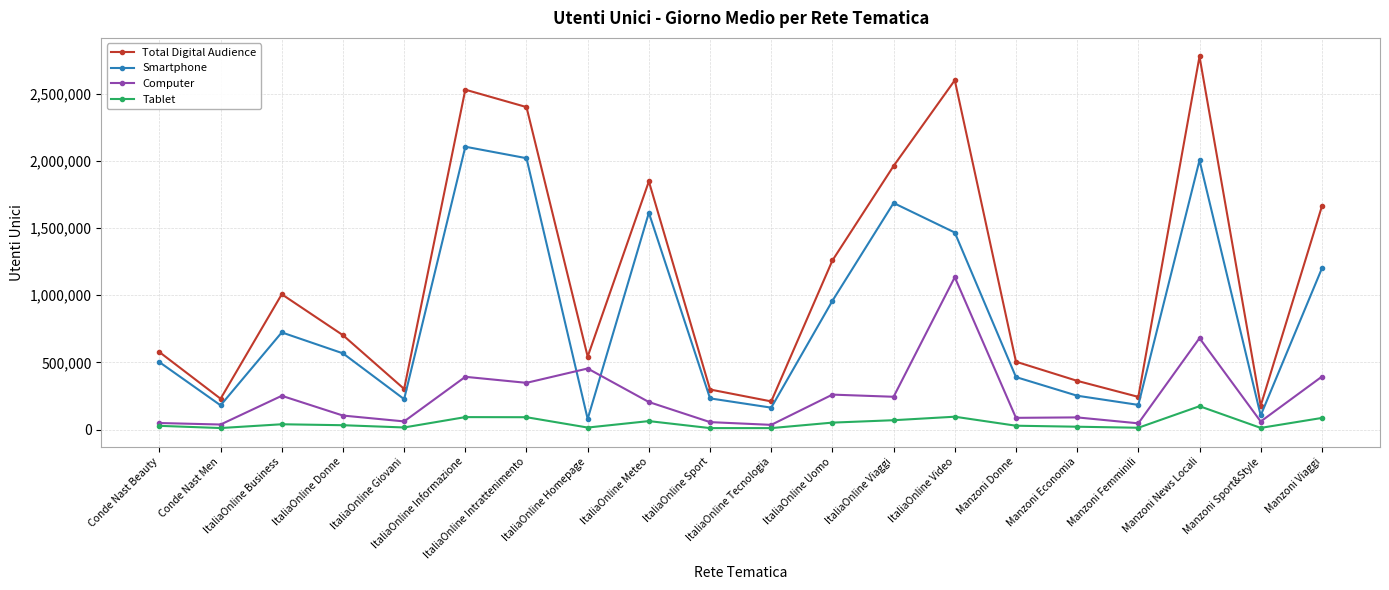

List the series in order of their peak value, lowest first.

Tablet, Computer, Smartphone, Total Digital Audience